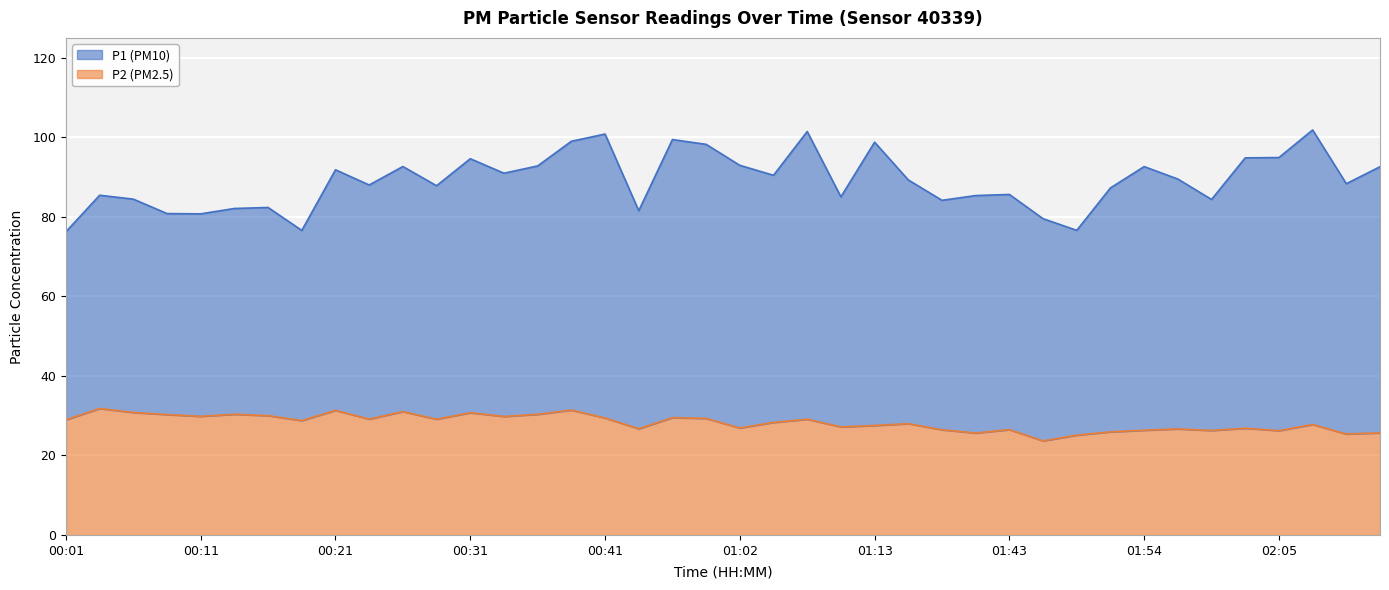

Where is the first local maximum?

00:04